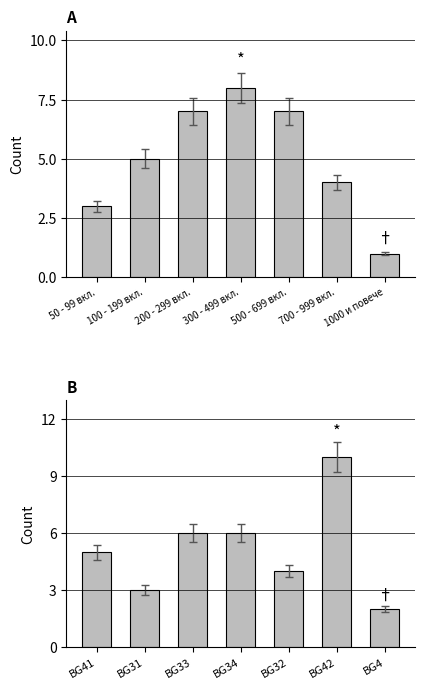

How many values in the Altitude category count series exceed 5?

3